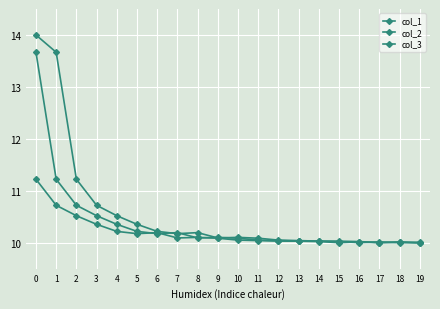

Count the number of data series in this chart.

3